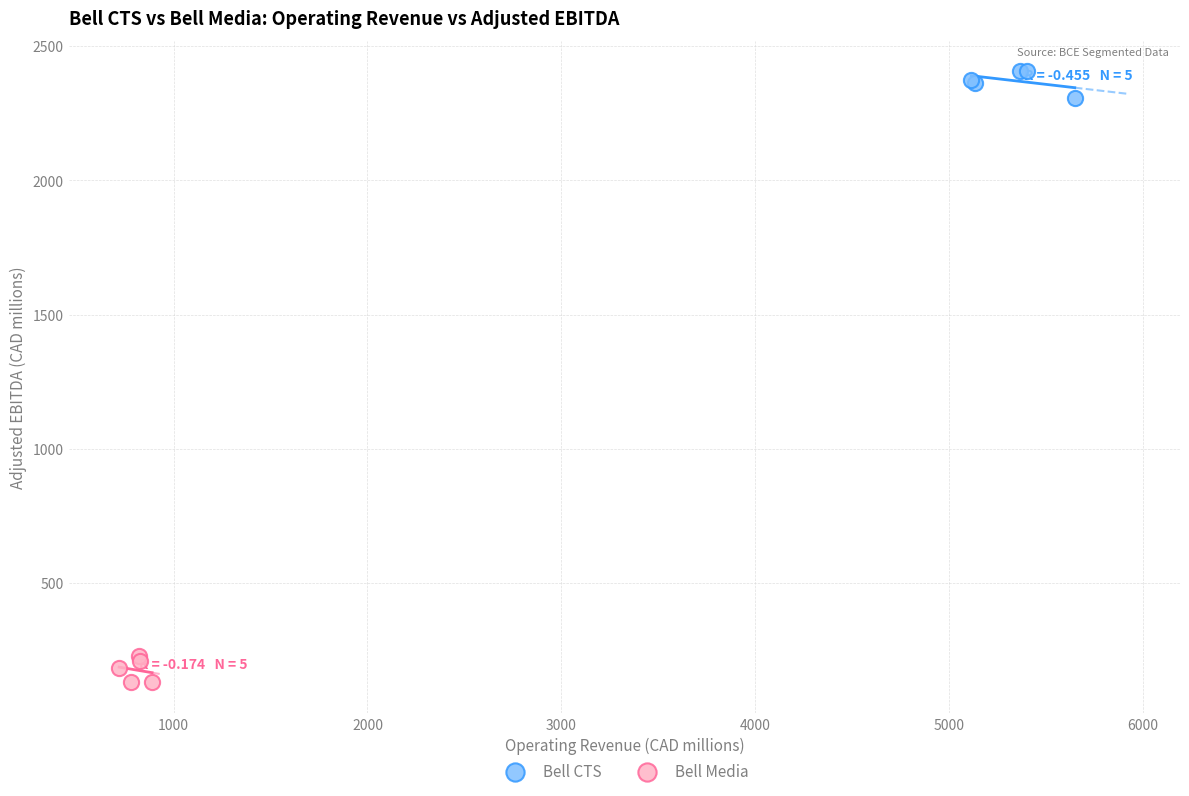

Which series contains the lowest Y value?

Bell Media